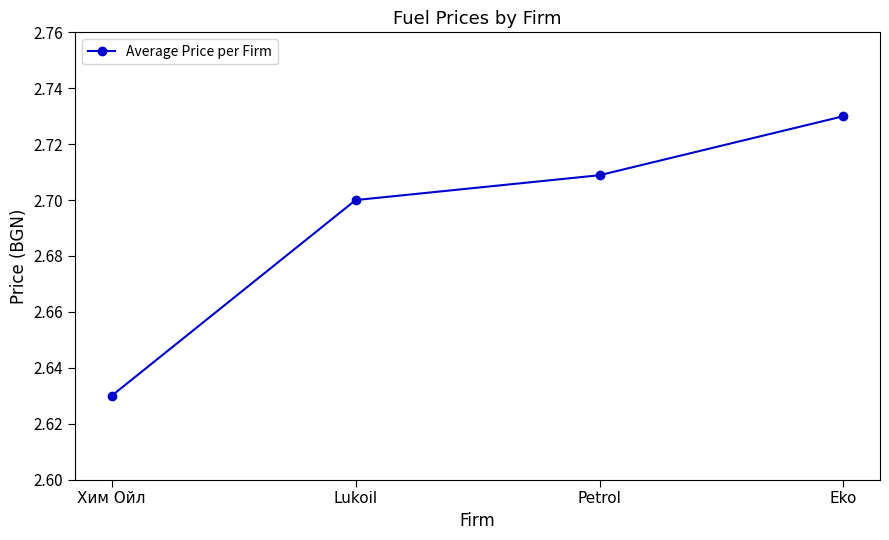

How many lines are shown in the chart?

1